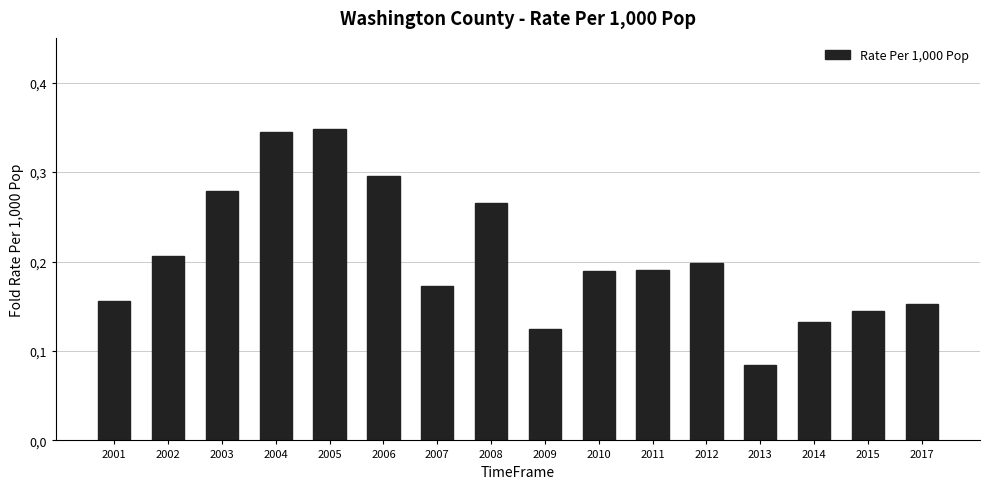

Does the chart contain any negative values?

No